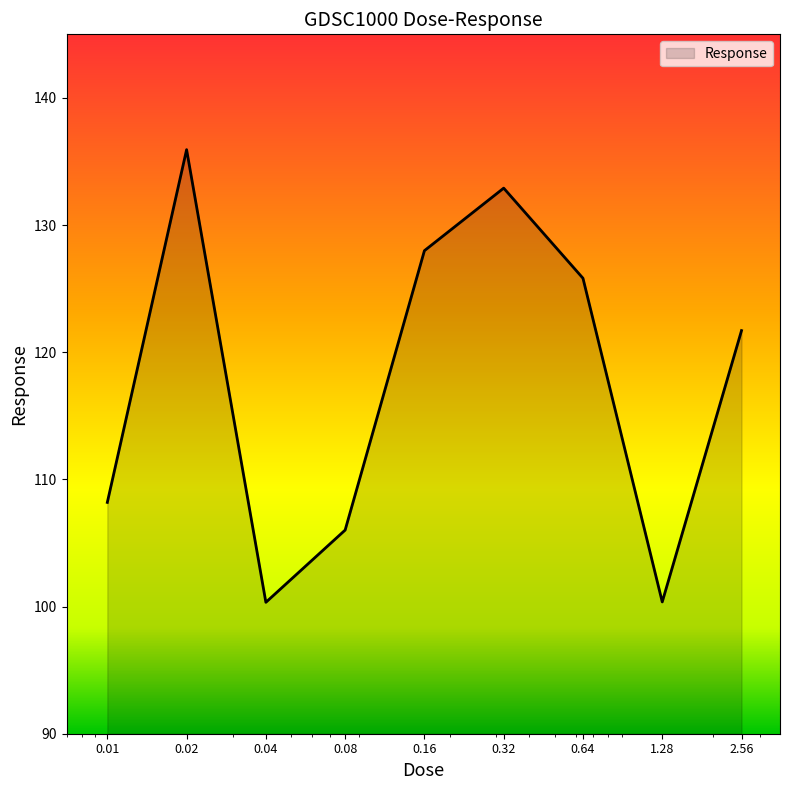

How many series are shown in this chart?

1